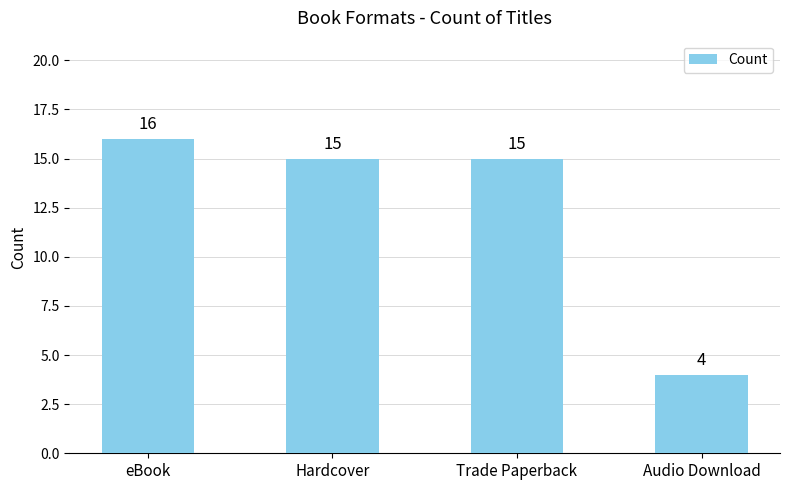

What is the label of the 3rd bar from the right?

Hardcover